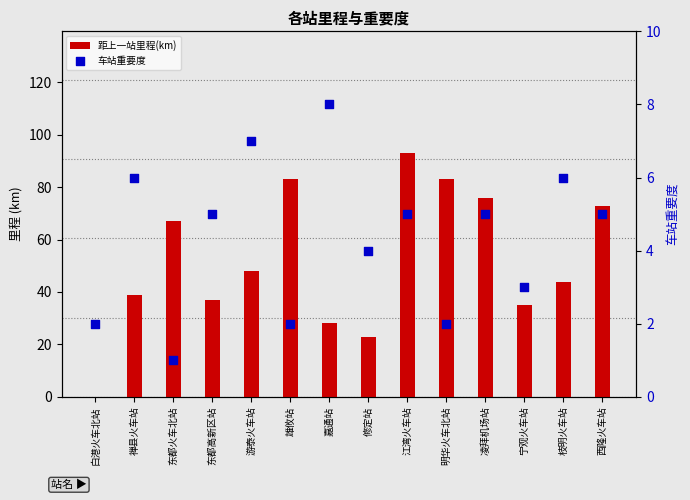

What is the total value across all series at 宁观火车站?

38